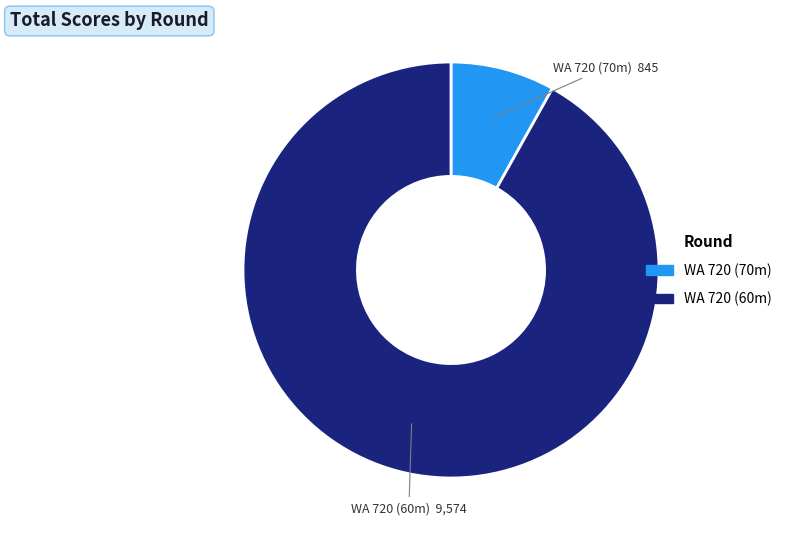

Rank the categories by value from lowest to highest.

WA 720 (70m), WA 720 (60m)